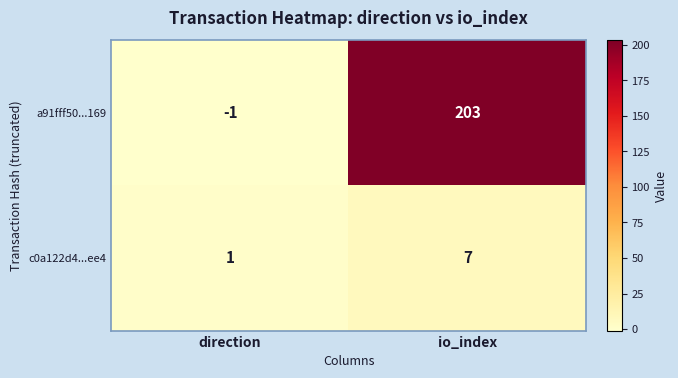

Read the a91fff50...169 value at io_index.

203